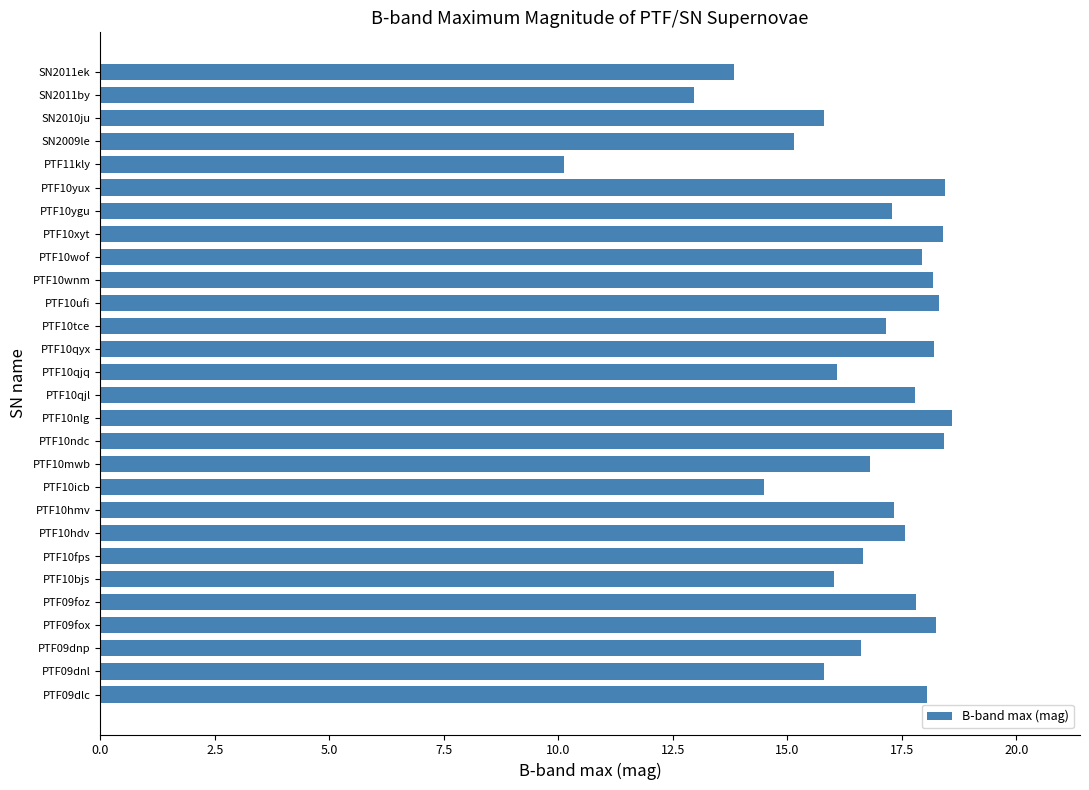

Is it true that the value at PTF10nlg is 18.6?

True